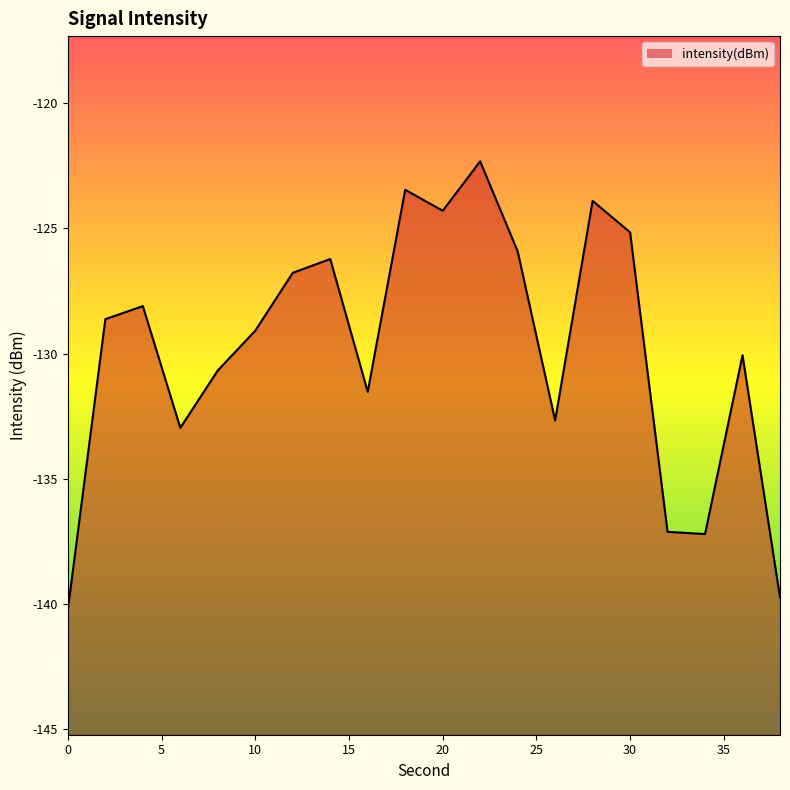

The chart shows a value of -137.1 at 32. True or false?

True